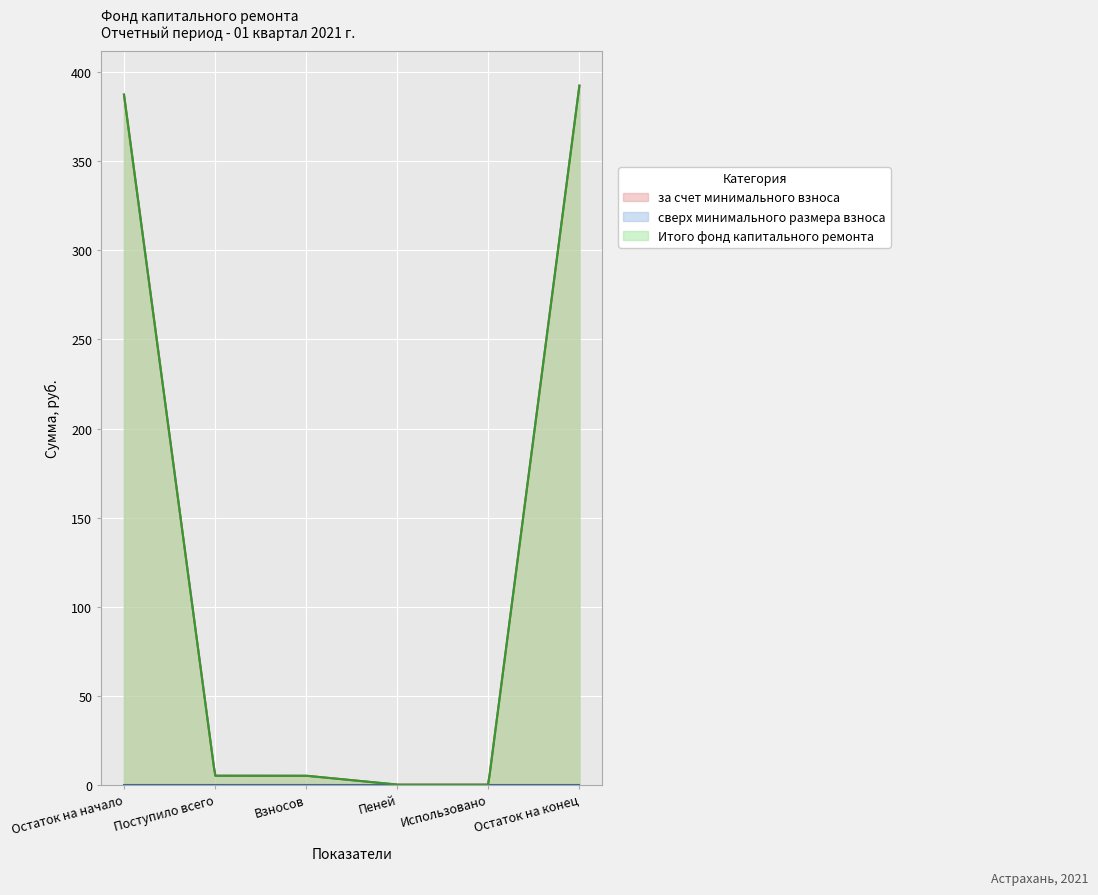

Rank the categories by за счет минимального взноса value from highest to lowest.

Остаток на конец, Остаток на начало, Поступило всего, Взносов, Пеней, Использовано